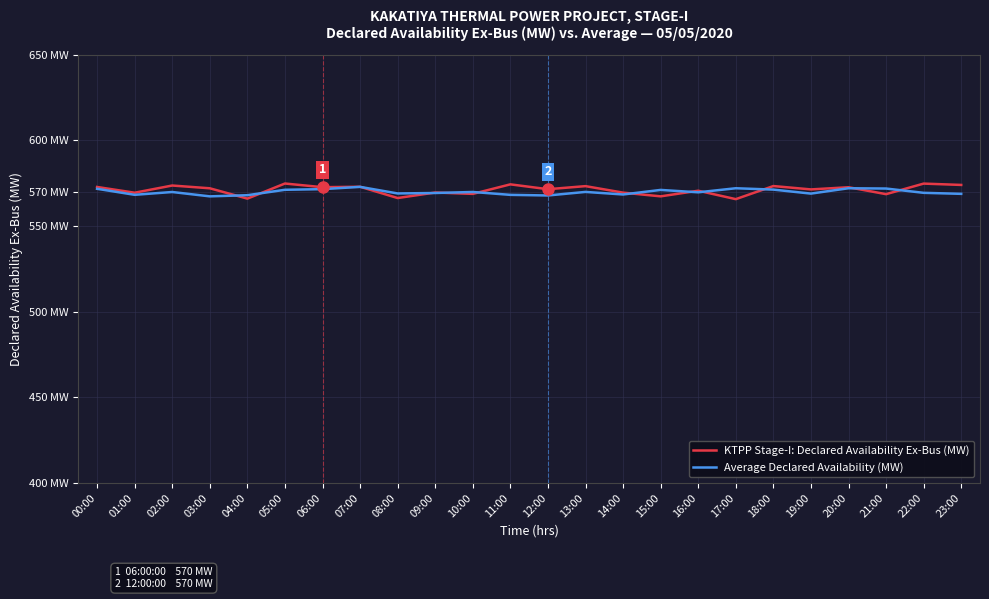

What position from the right is 22:00?

2